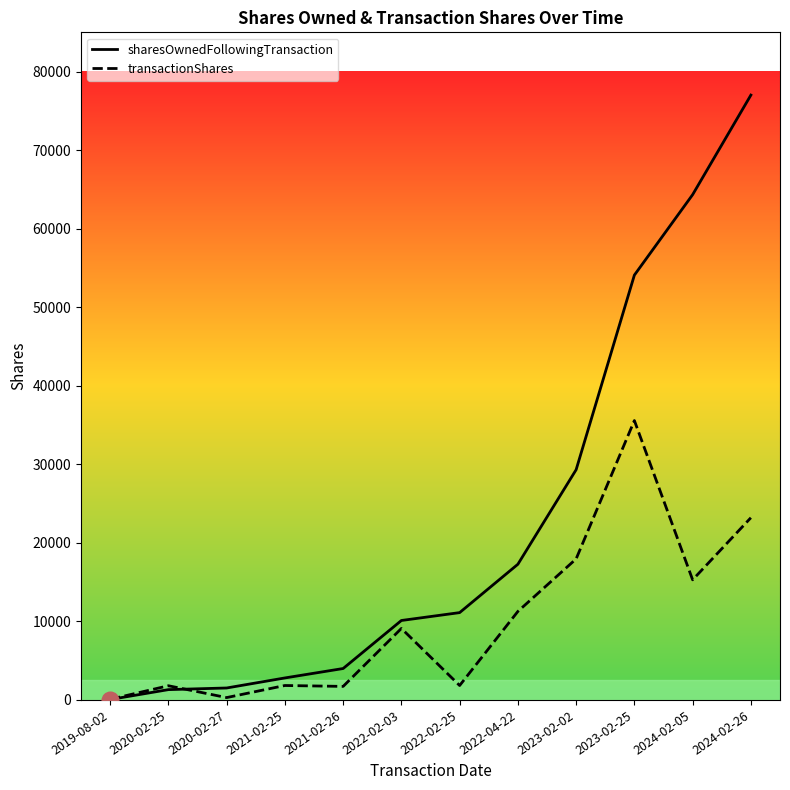

How many values in the sharesOwnedFollowingTransaction series are below 11118?

6